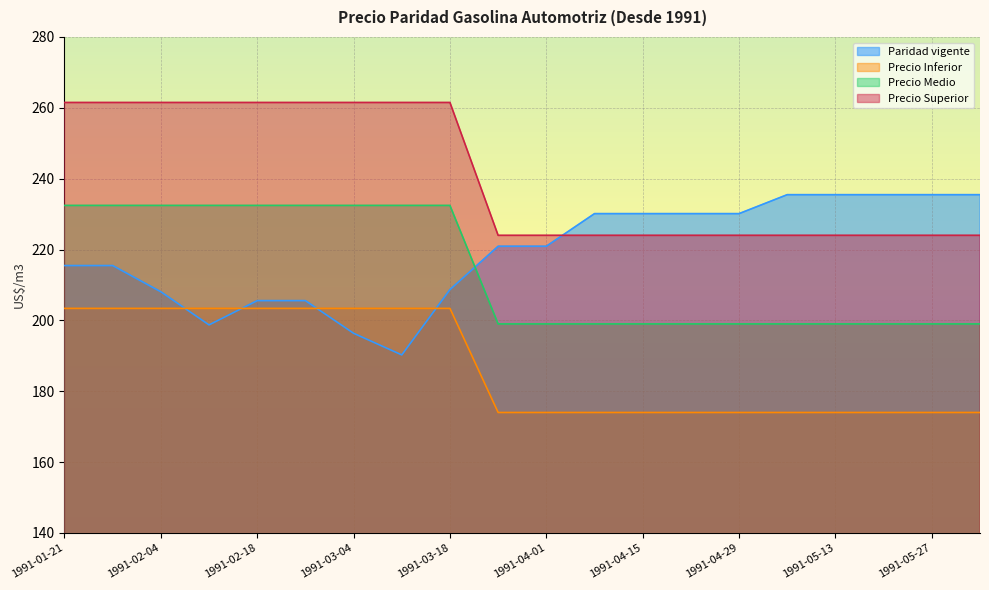

Between 1991-03-11 and 1991-04-08, which series saw the biggest shift?

Paridad vigente